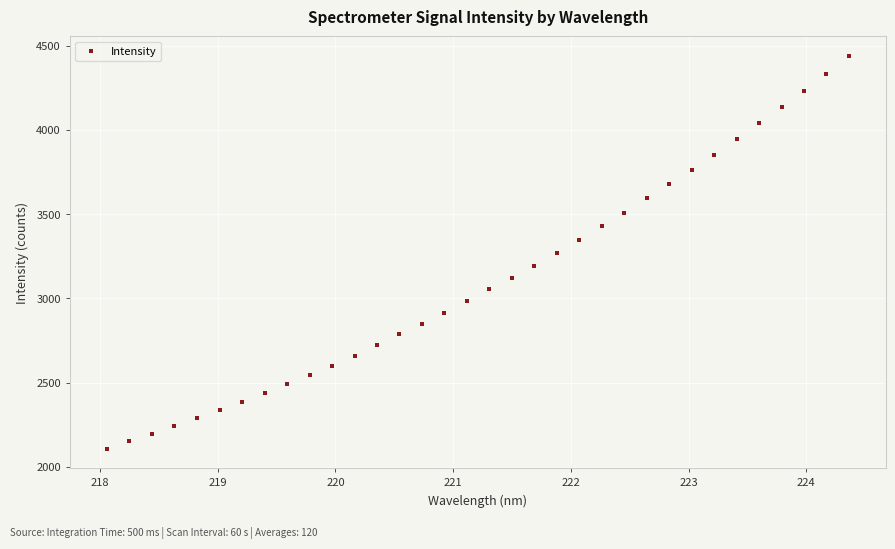

What is the range of Y values (max minus min)?

2329.9